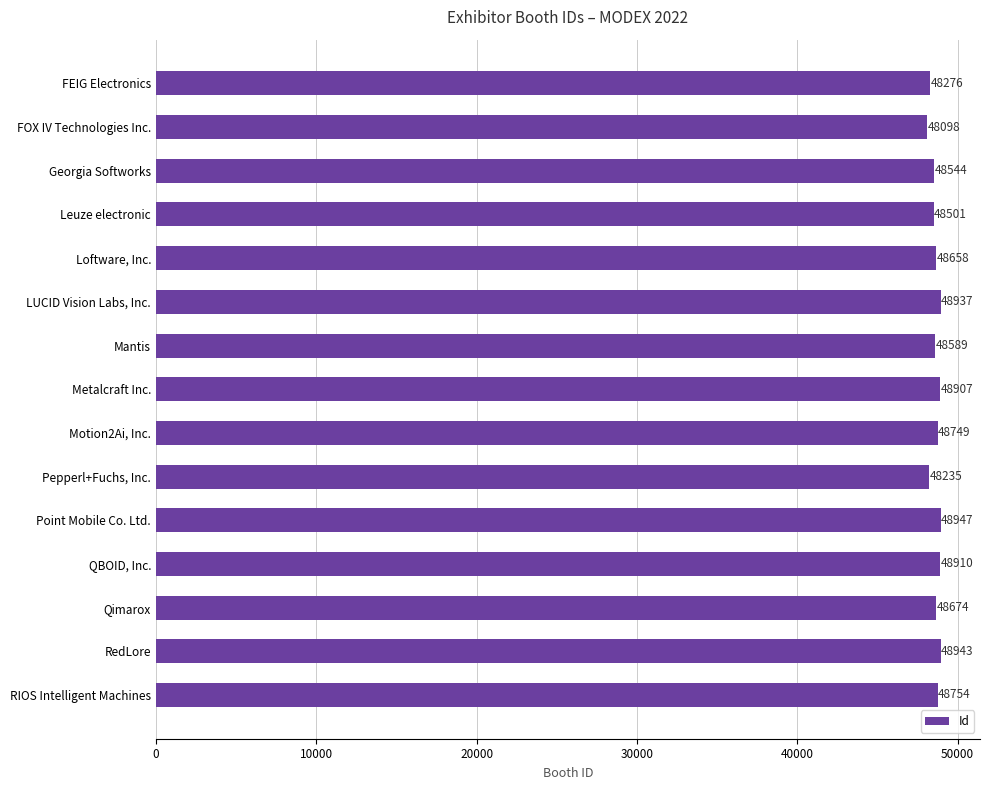

The value at Pepperl+Fuchs, Inc. is 21822. True or false?

False